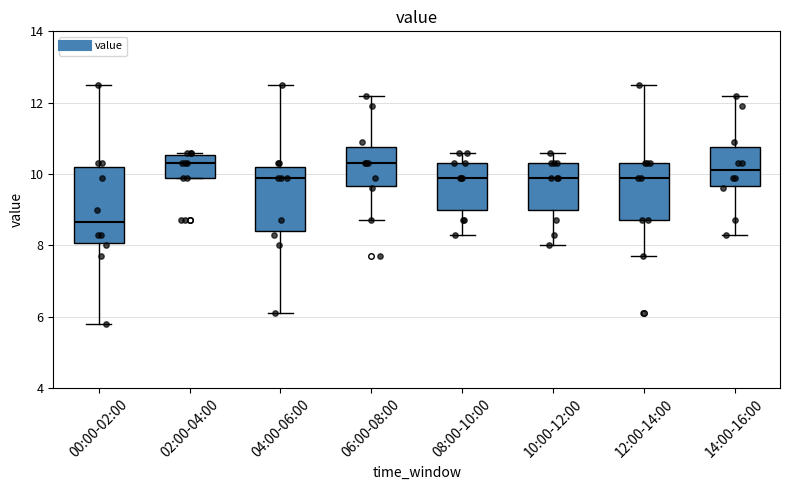

Where is the lower edge of the box for 08:00-10:00 on the y-axis? The values are not printed on the chart, so give them approximately, as read against the axis.

9.0